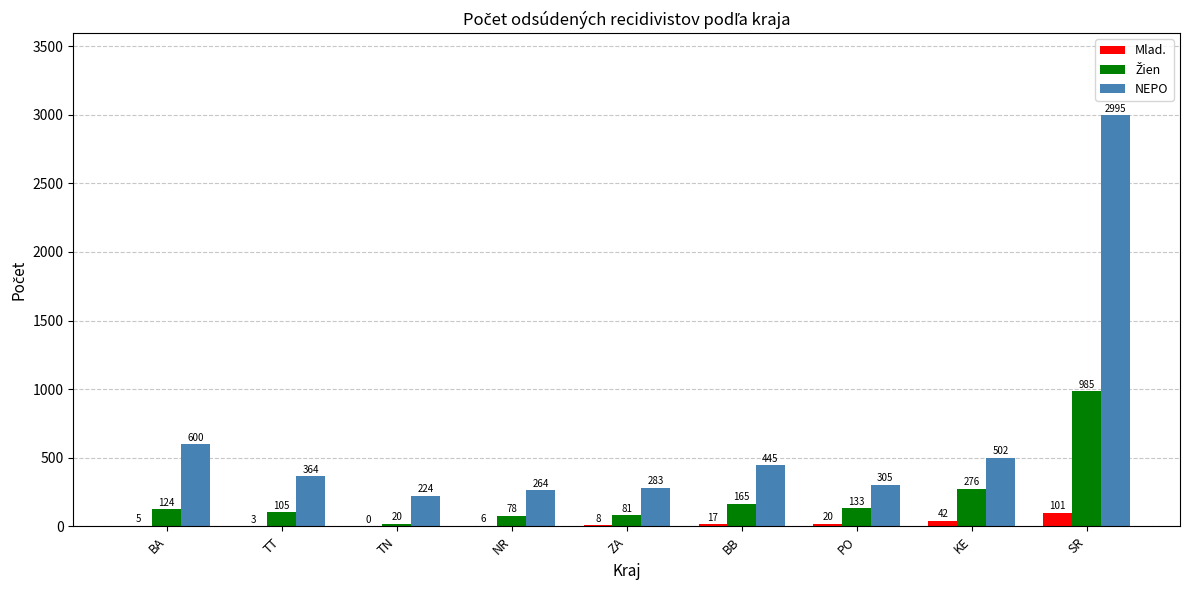

Which series changed the most between BA and PO?

NEPO